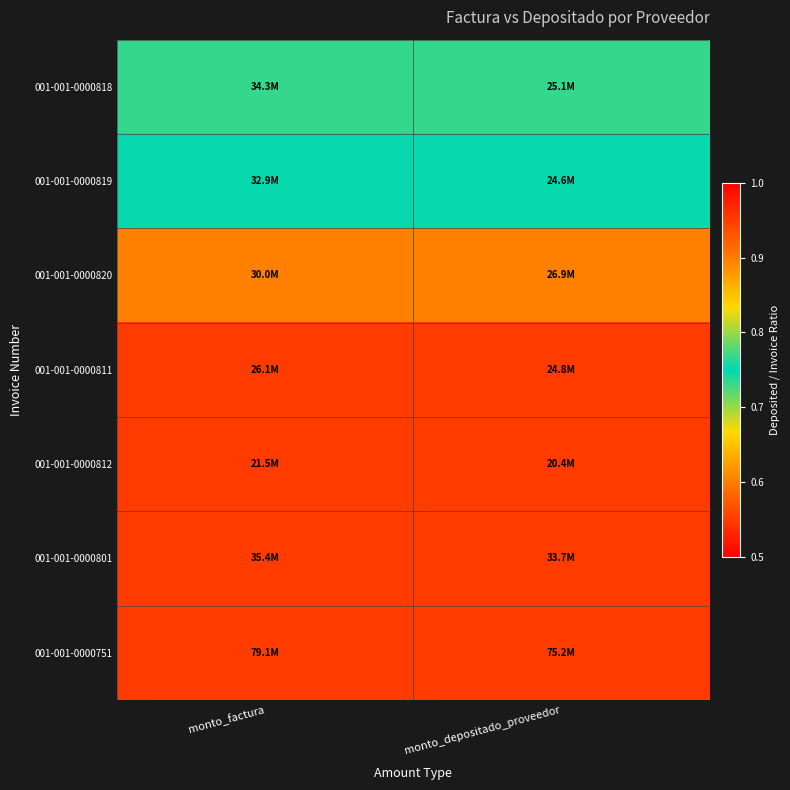

What is the total value across all series at monto_depositado_proveedor?

6.2